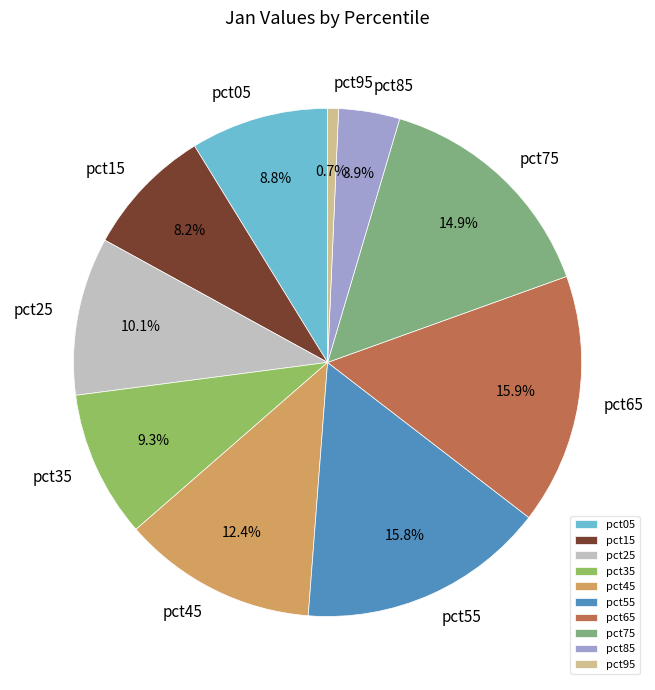

To the nearest percent, what is the average slice percentage?

10%